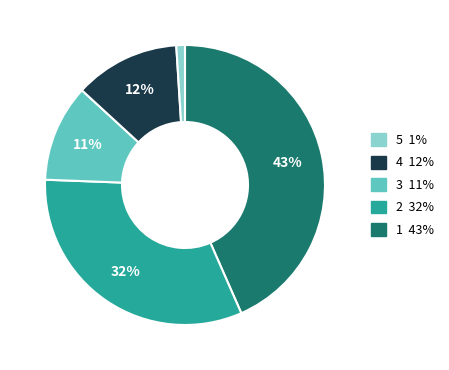

To the nearest percent, what is the average slice percentage?

20%